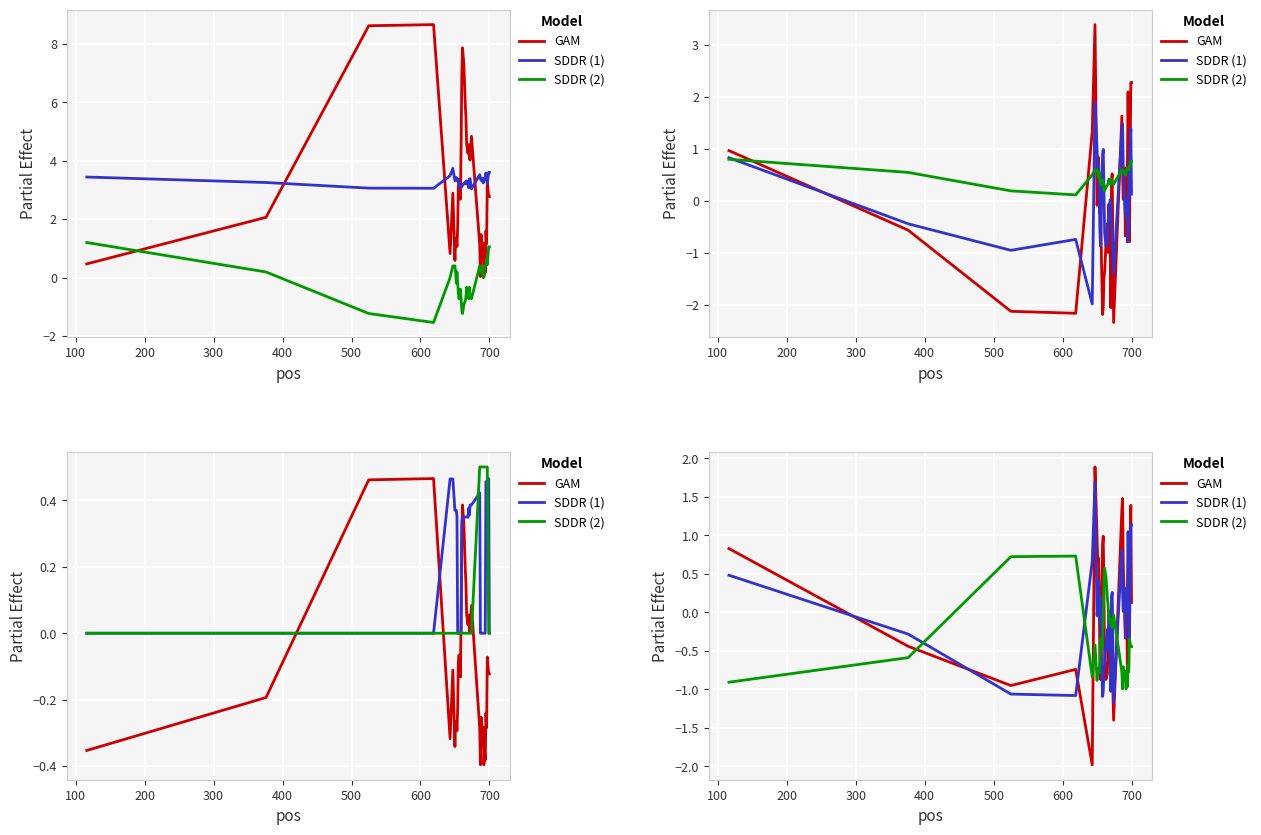

What is the value of the GAM point at the 30th from the left?

0.3